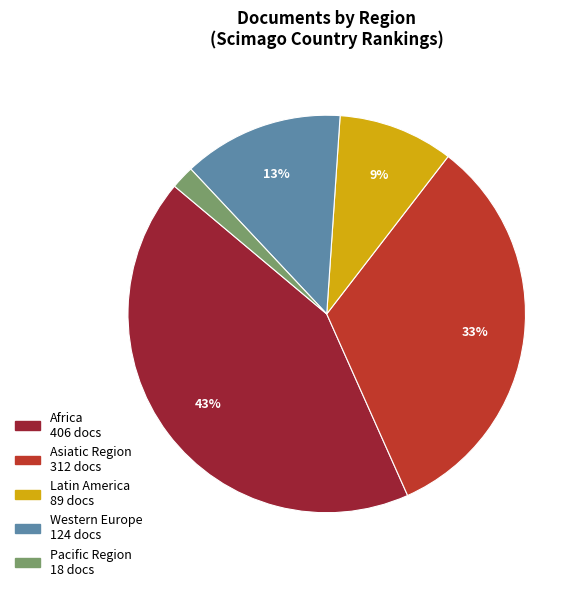

What is the ratio of the value at Western Europe to the value at Asiatic Region?

0.4